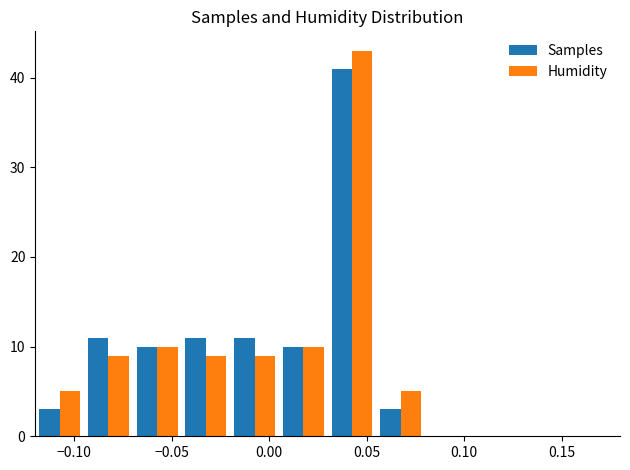

Reading left to right, transcribe this chart: for each range on the x-axis, give the height of each series' bar. The values are not printed on the chart, so give them approximately, as read against the axis.

-0.120 to -0.095: Samples=3	Humidity=5
-0.095 to -0.070: Samples=11	Humidity=9
-0.070 to -0.045: Samples=10	Humidity=10
-0.045 to -0.020: Samples=11	Humidity=9
-0.020 to 0.005: Samples=11	Humidity=9
0.005 to 0.030: Samples=10	Humidity=10
0.030 to 0.055: Samples=41	Humidity=43
0.055 to 0.080: Samples=3	Humidity=5
0.080 to 0.105: Samples=0	Humidity=0
0.105 to 0.130: Samples=0	Humidity=0
0.130 to 0.155: Samples=0	Humidity=0
0.155 to 0.180: Samples=0	Humidity=0